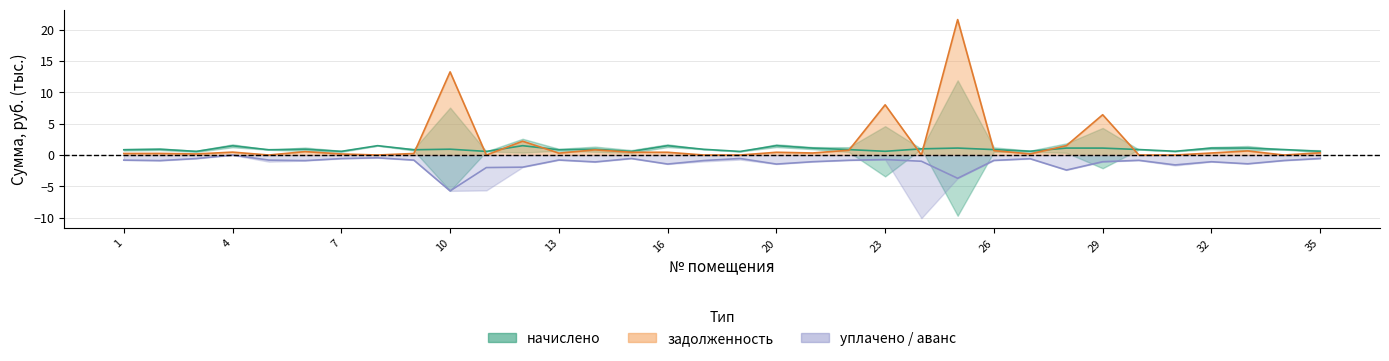

What is the difference between the задолженность values at 1 and 35?

0.1